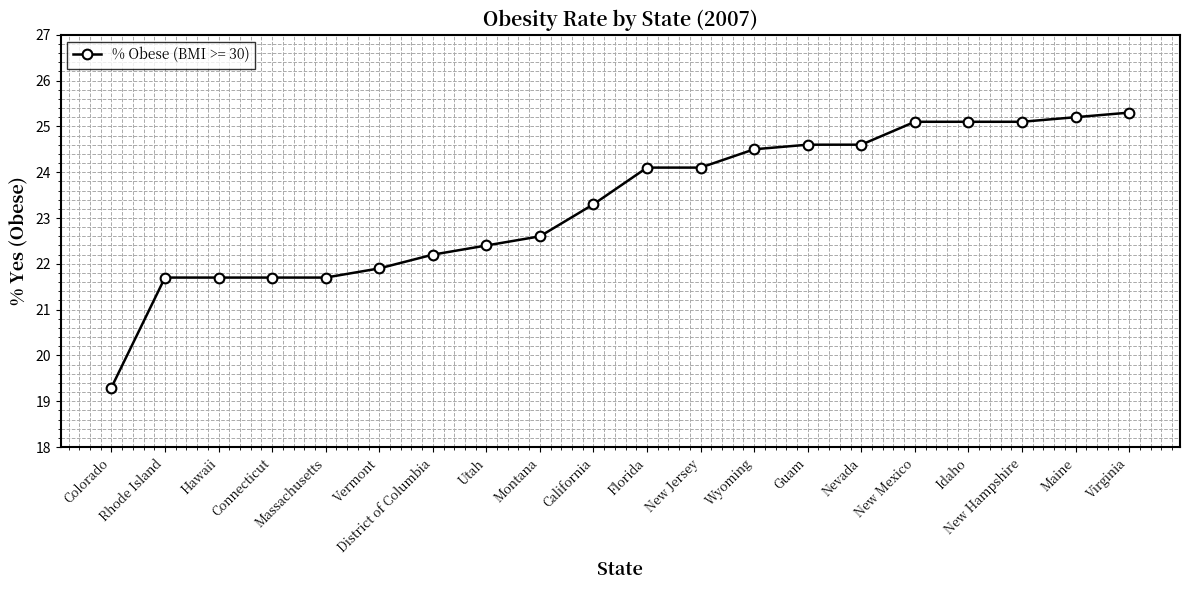

What is the difference between the maximum and minimum values?

6.0